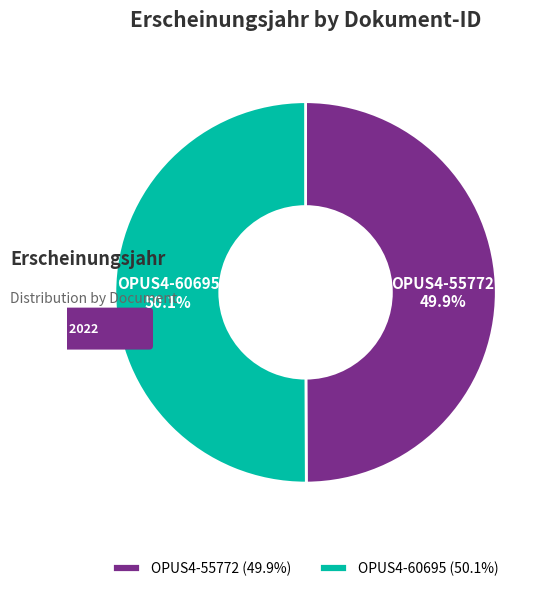

What is the change in value from OPUS4-55772 to OPUS4-60695?

+5